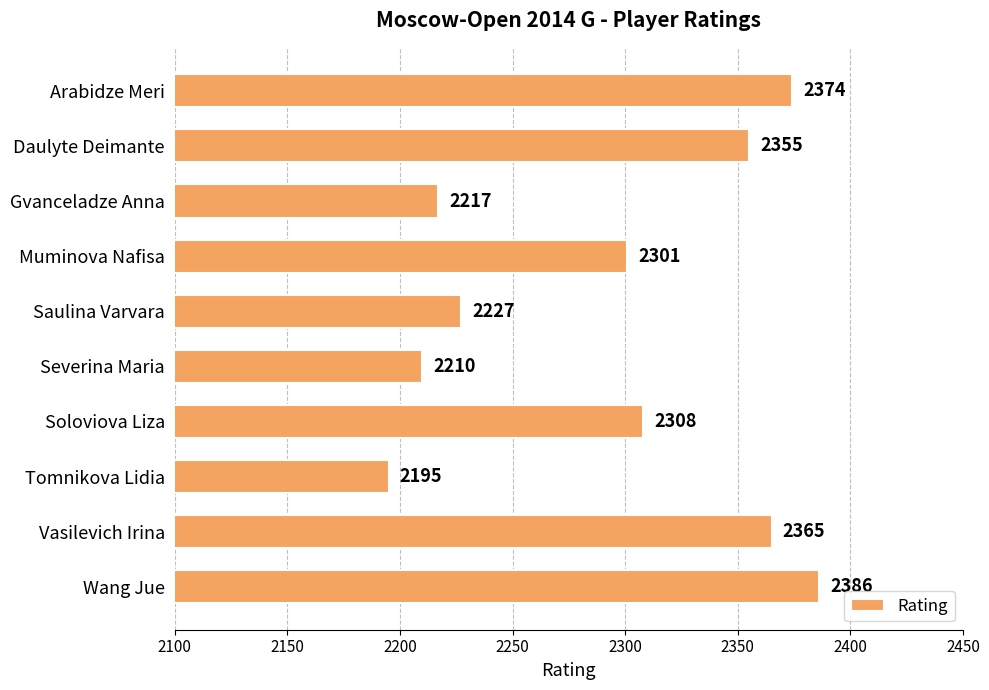

Reading top to bottom, transcribe all the data shown in this chart.

2374	2355	2217	2301	2227	2210	2308	2195	2365	2386